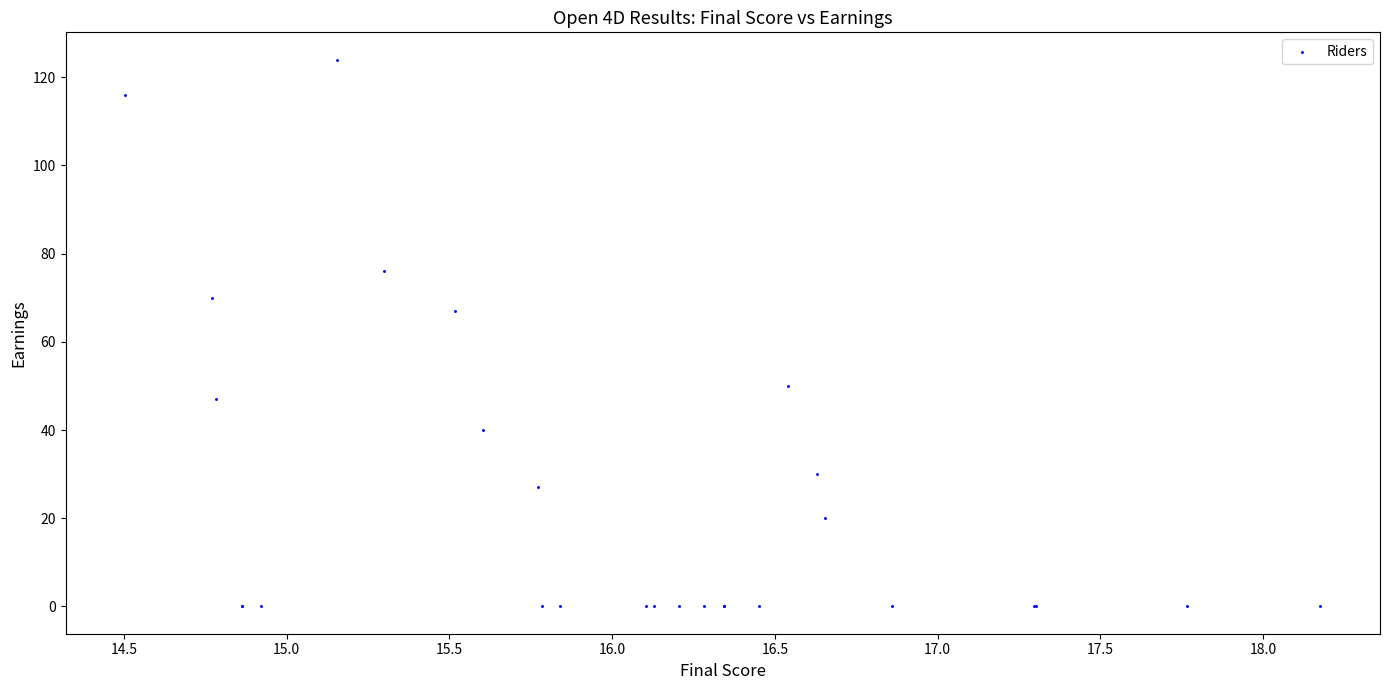

What Y value in the scatter plot is closest to 62?

67